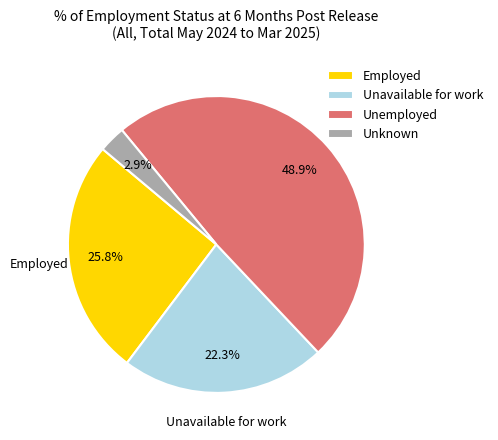

To the nearest percent, what is the difference between the largest and smallest slice percentages?

46%